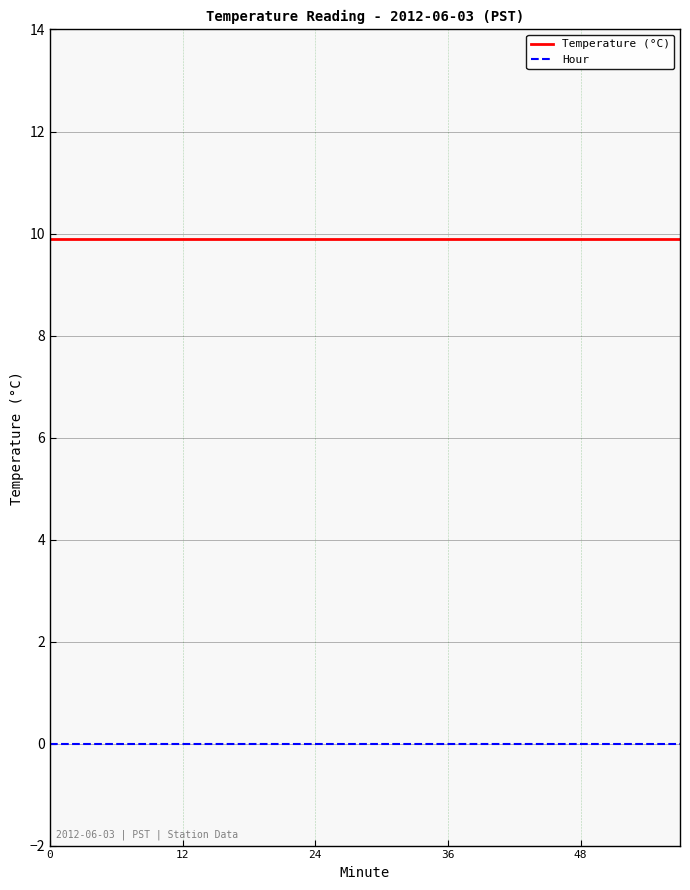

True or false: Temperature (°C) and Hour intersect in this chart.

False